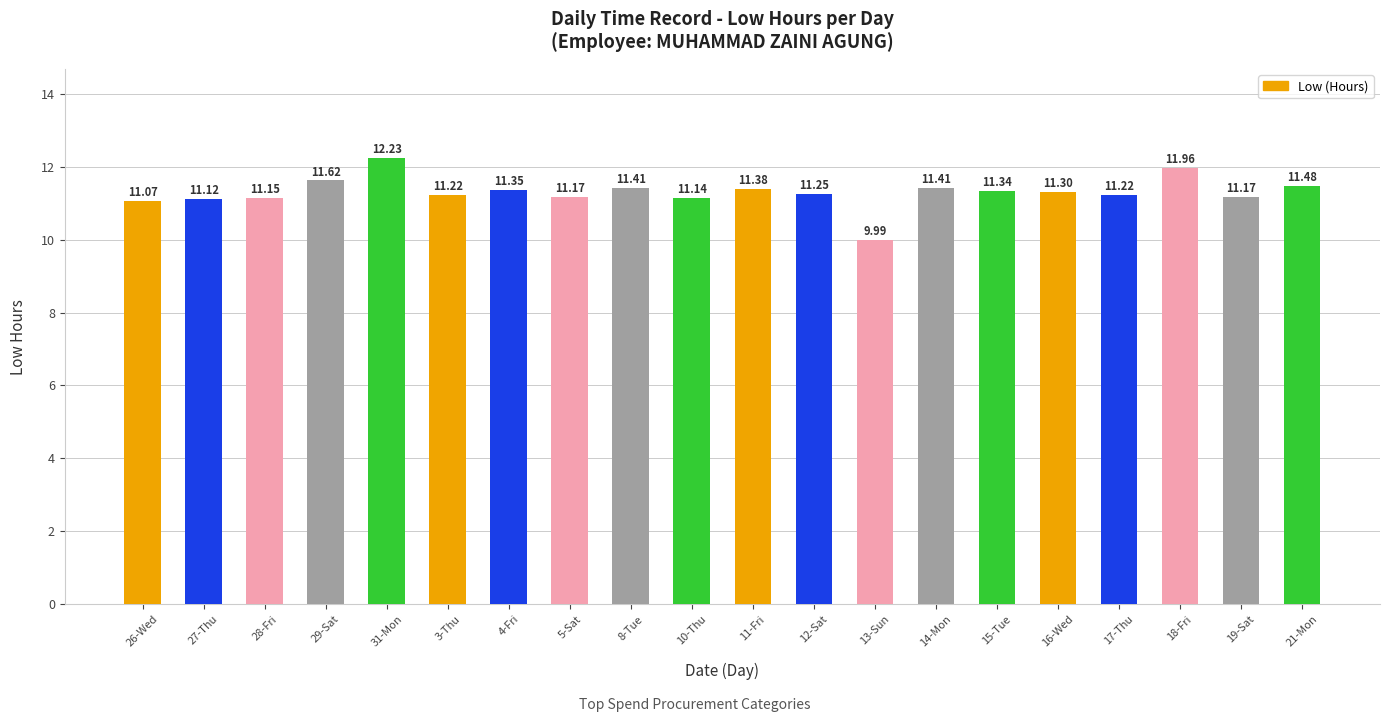

What is the average value?

11.3